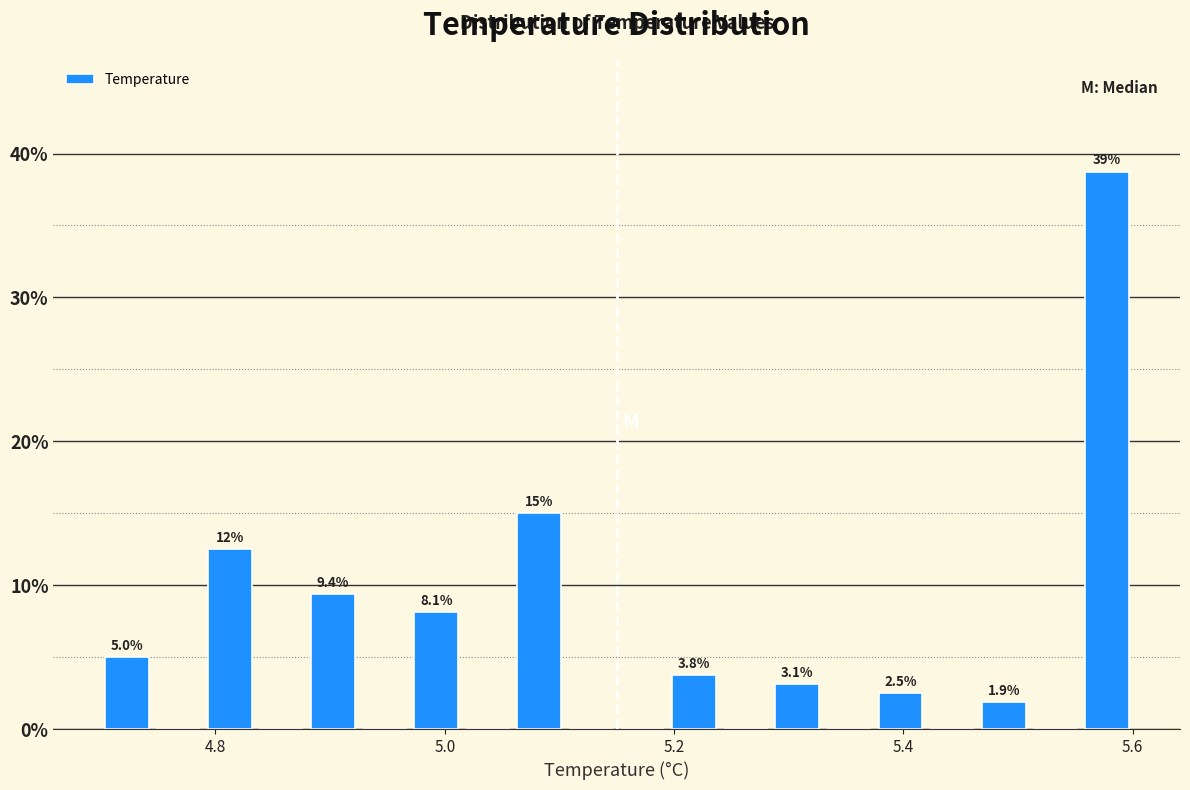

Read against the x-axis, roughly where is the centre of the tallest bar?

5.58